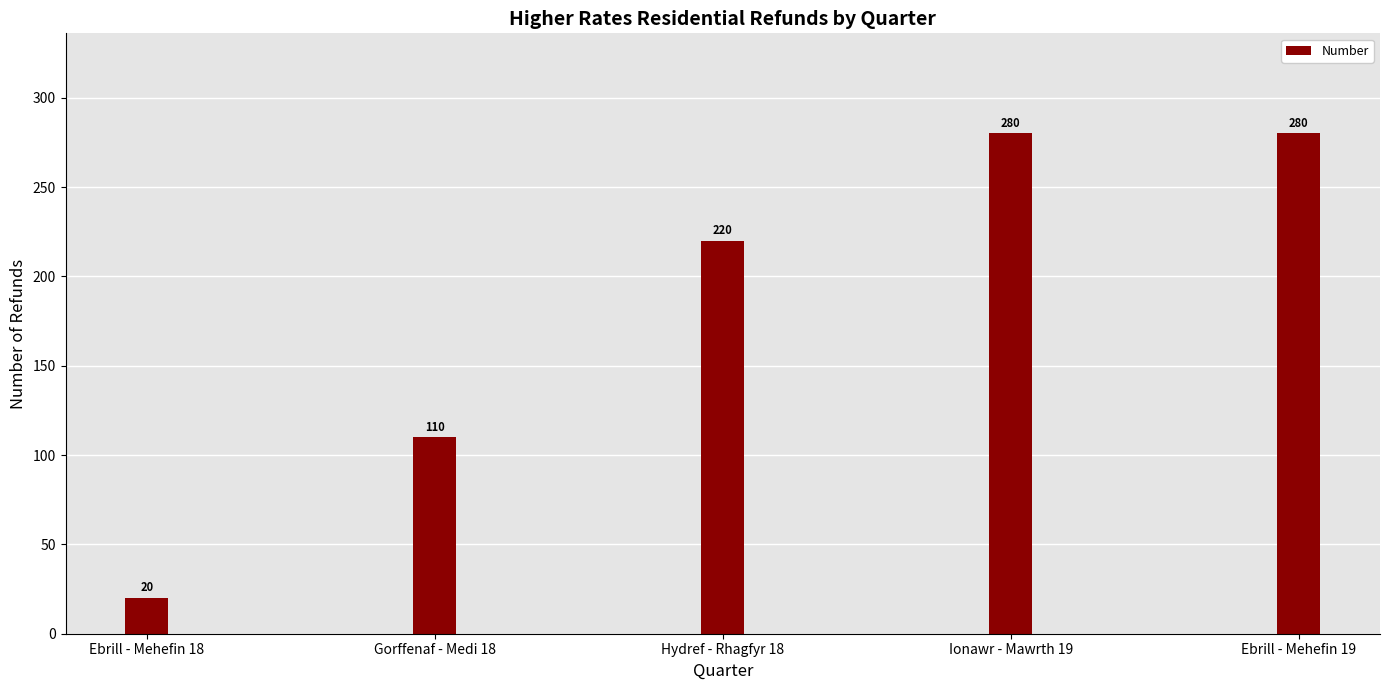

The chart shows a value of 438 at Ionawr - Mawrth 19. True or false?

False